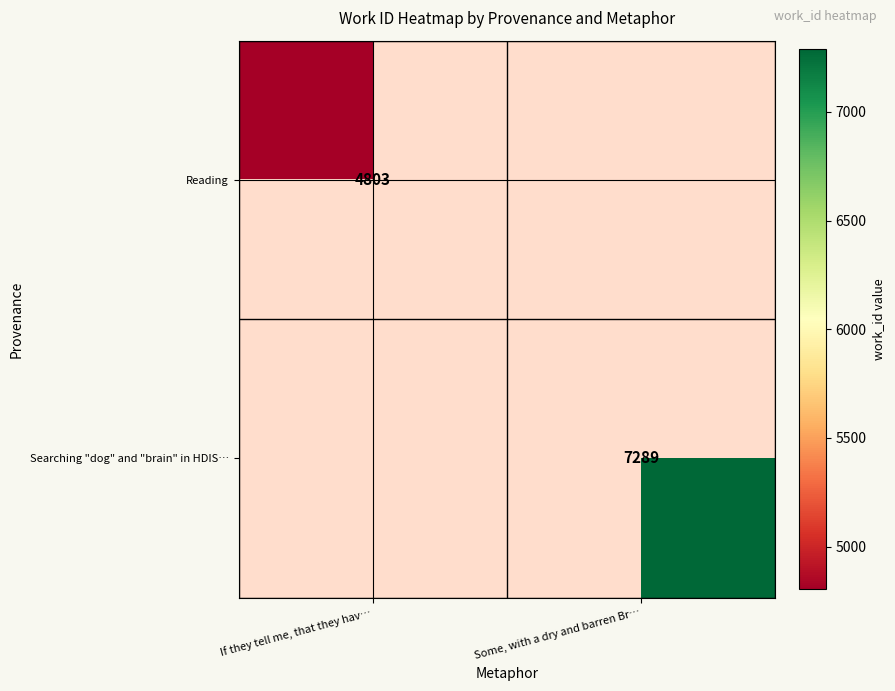

Is the value of Searching "dog" and "brain" in HDIS… at Some, with a dry and barren Br… greater than the value of Reading at If they tell me, that they hav…?

Yes